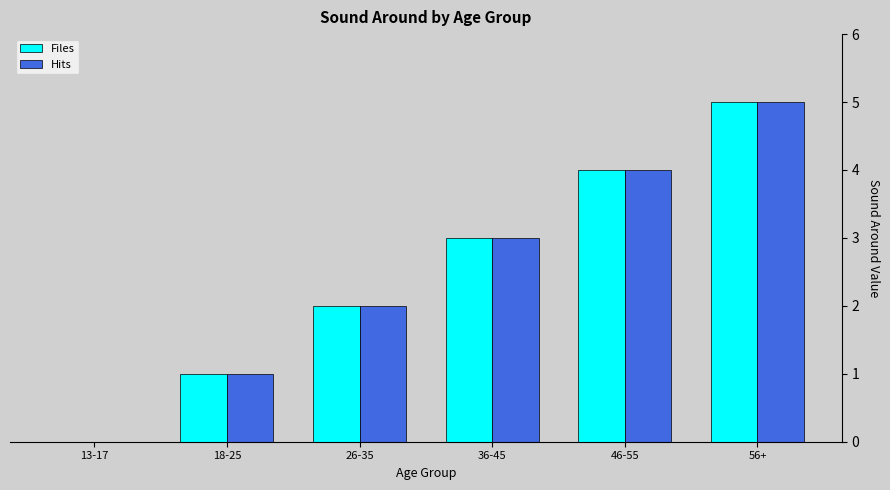

What is the highest value of the Hits series?

5